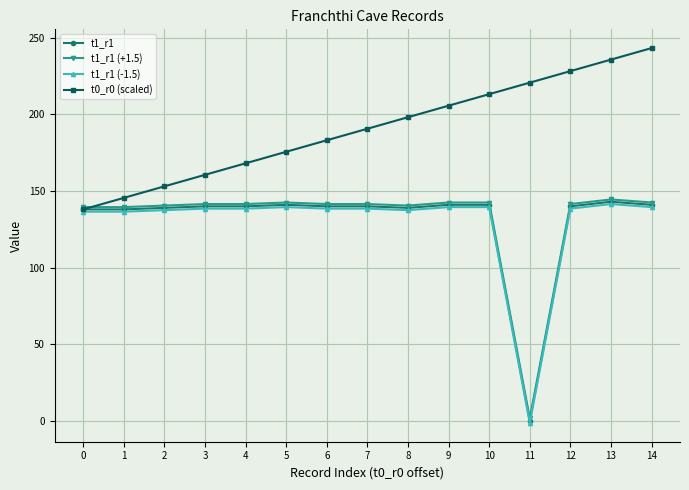

What value does the t0_r0 (scaled) series have at 11?

220.8